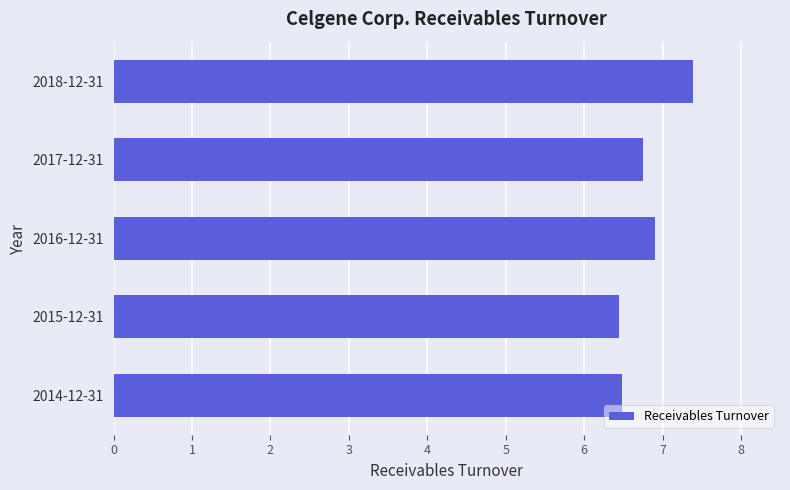

True or false: the data shows 9.4 at 2016-12-31.

False